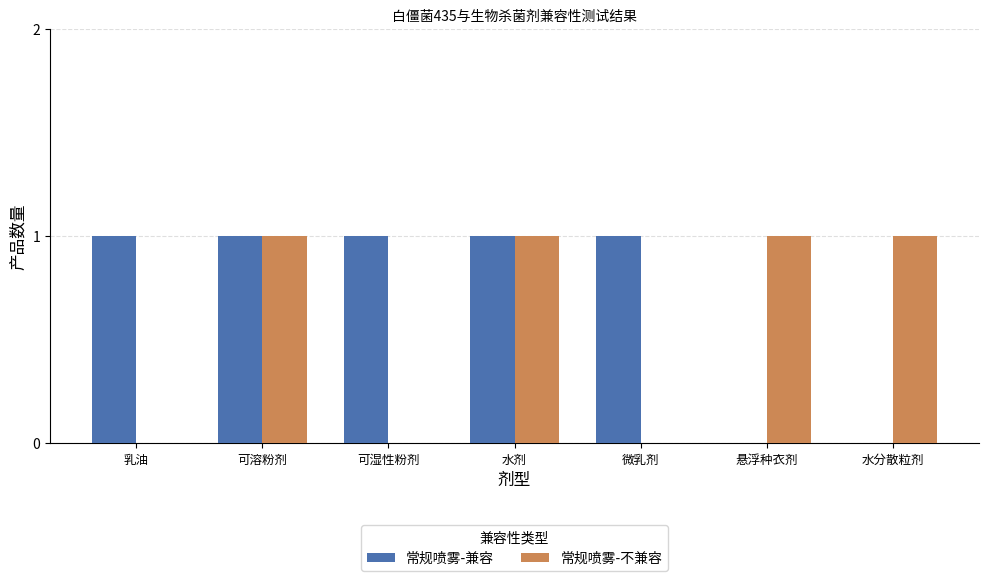

Reading right to left, list all the values displayed in this chart.

常规喷雾-兼容: 水分散粒剂=0	悬浮种衣剂=0	微乳剂=1	水剂=1	可湿性粉剂=1	可溶粉剂=1	乳油=1
常规喷雾-不兼容: 水分散粒剂=1	悬浮种衣剂=1	微乳剂=0	水剂=1	可湿性粉剂=0	可溶粉剂=1	乳油=0